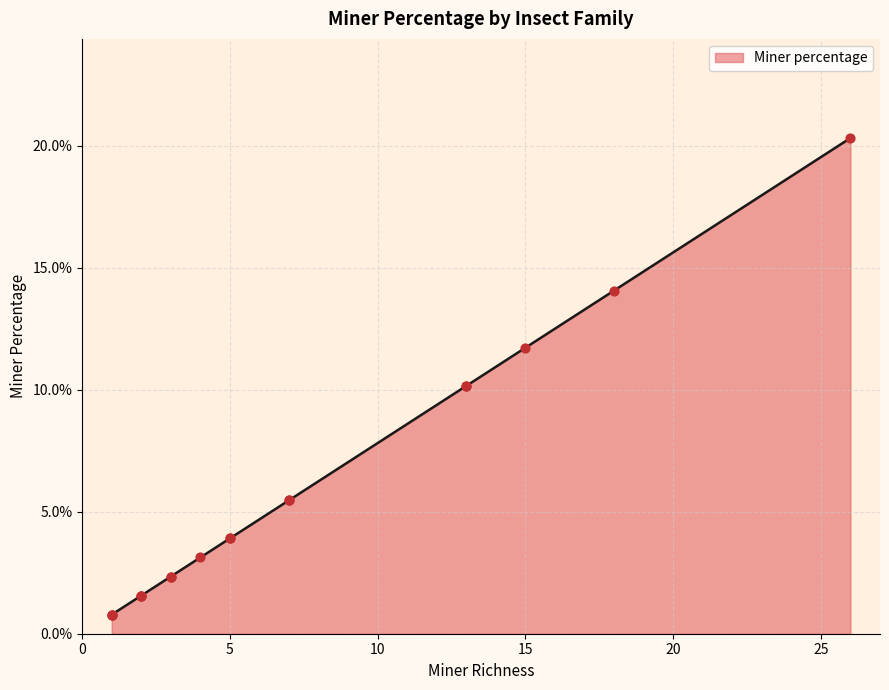

Between Tortricidae and Crambidae, which is larger?

Crambidae